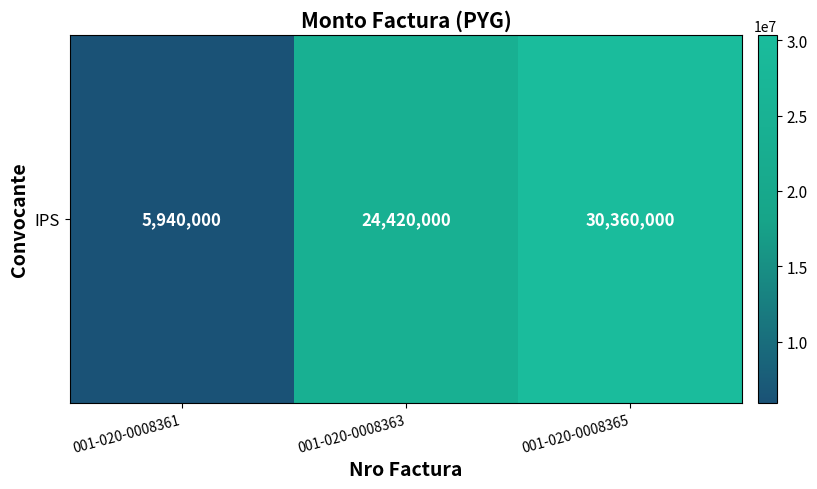

Reading left to right, transcribe all the data shown in this chart.

001-020-0008361=5940000	001-020-0008363=24420000	001-020-0008365=30360000